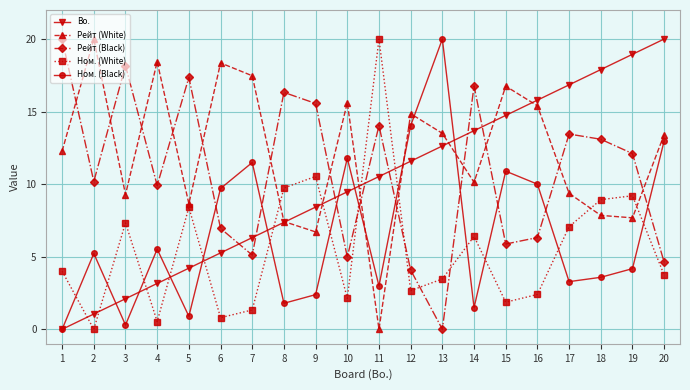

Between which two adjacent categories do Рейт (Black) and Ном. (Black) first intersect?

5 and 6